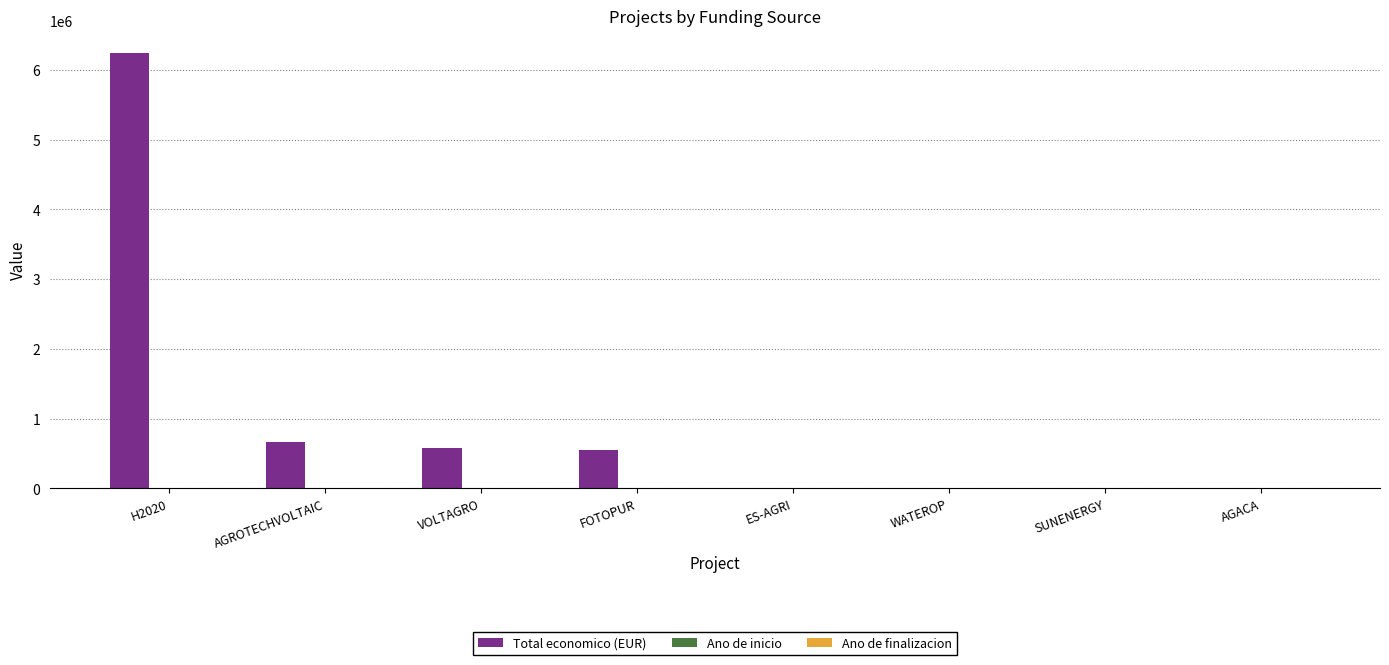

Which series has the largest total across all categories?

Total economico (EUR)